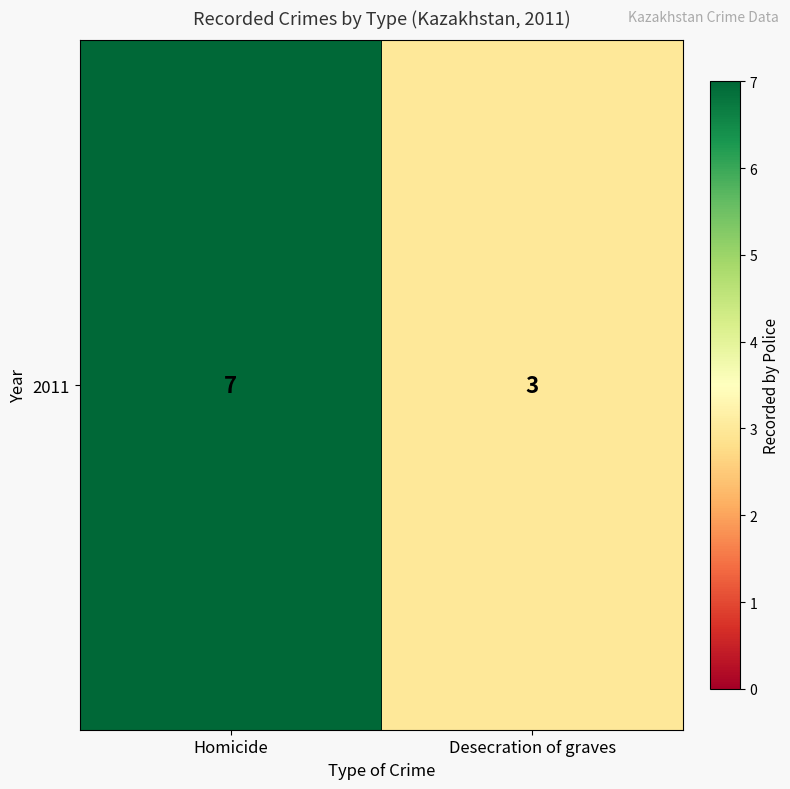

Reading right to left, list all the values displayed in this chart.

3	7